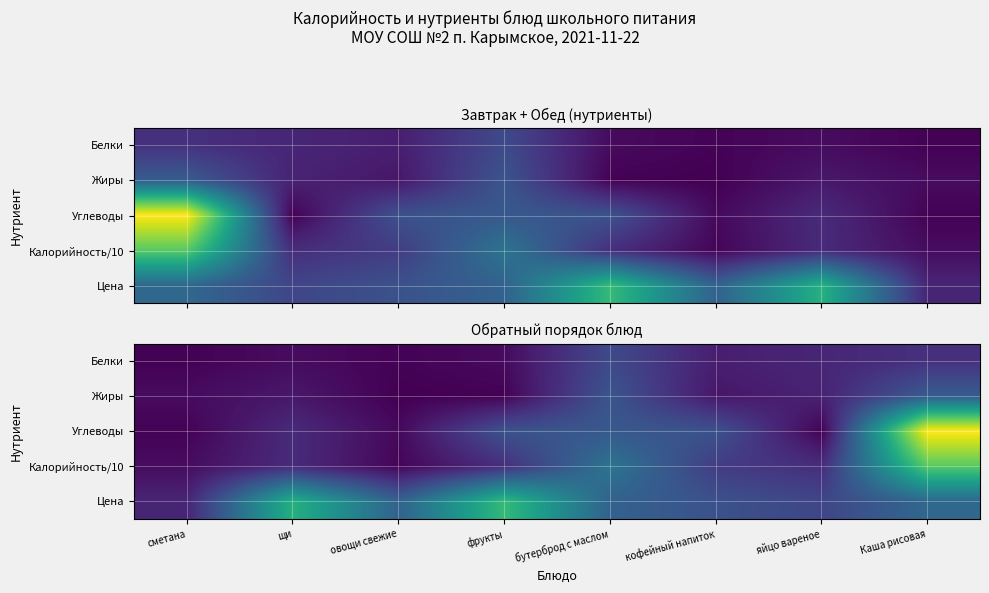

What is the maximum value shown in the chart?

47.6